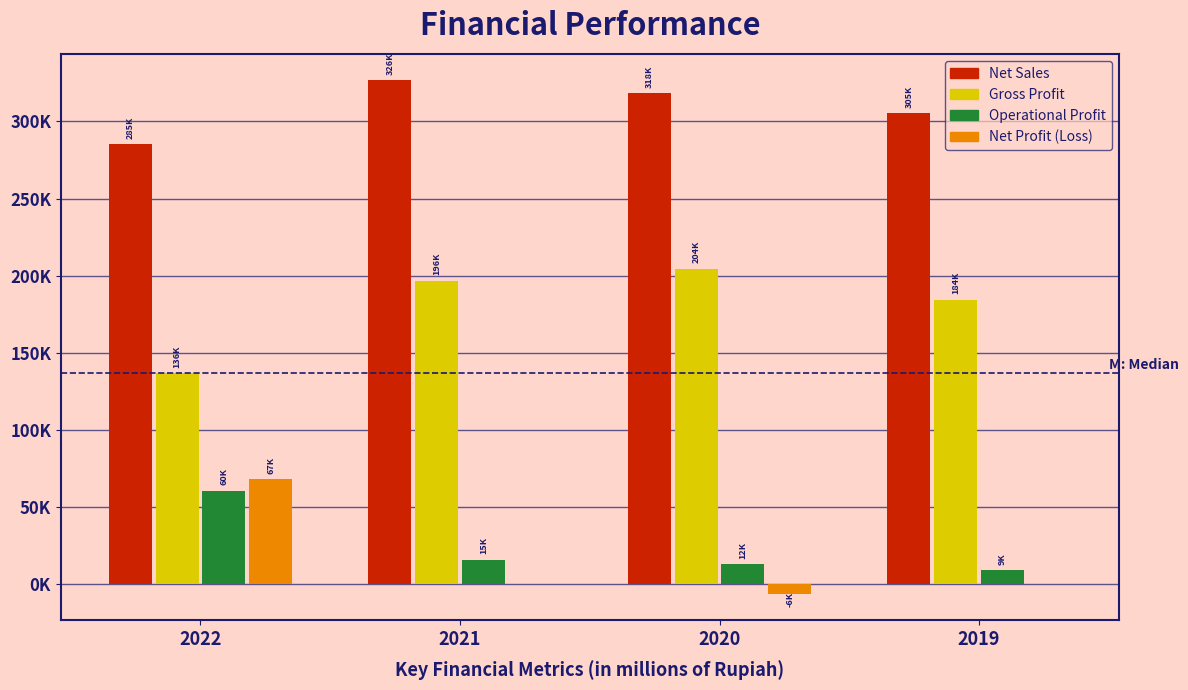

Does the chart contain stacked bars?

No